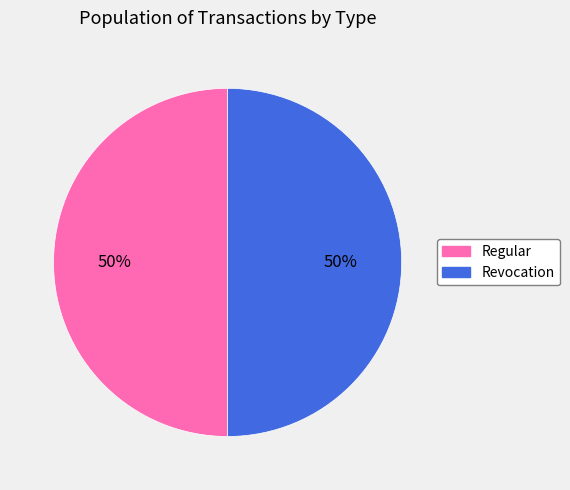

To the nearest percent, what portion does Revocation represent?

50%